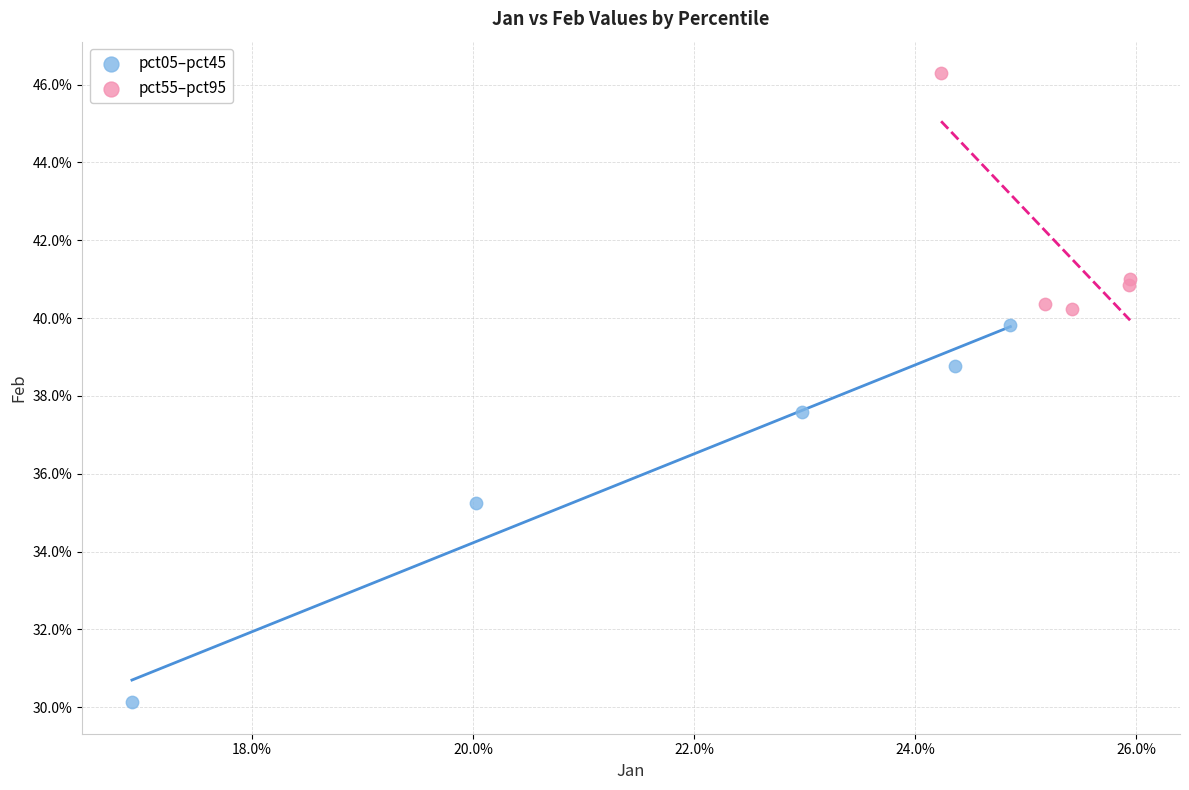

Which series has the largest Y range (max minus min)?

pct05–pct45